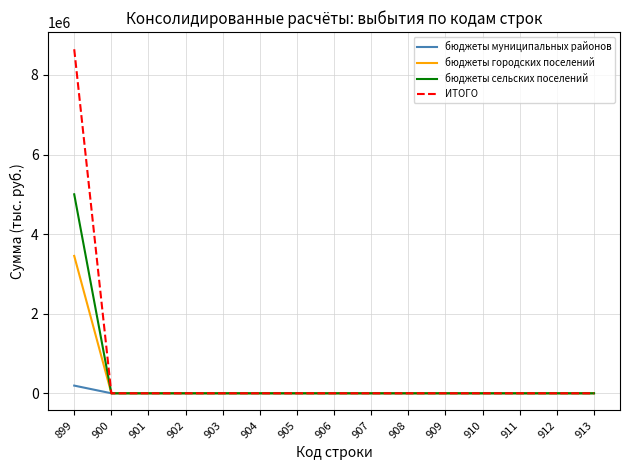

Is this an area chart (filled region under the line)?

No